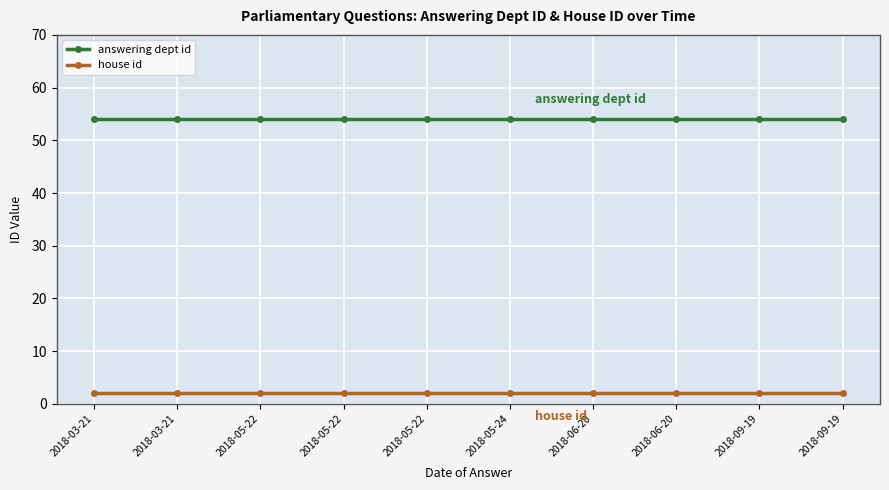

What is the label of the 3rd point from the right?

2018-06-20